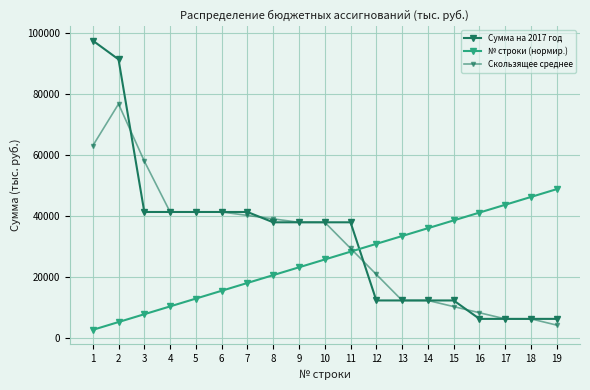

Is the value of Сумма на 2017 год at 11 greater than the value of Скользящее среднее at 15?

Yes